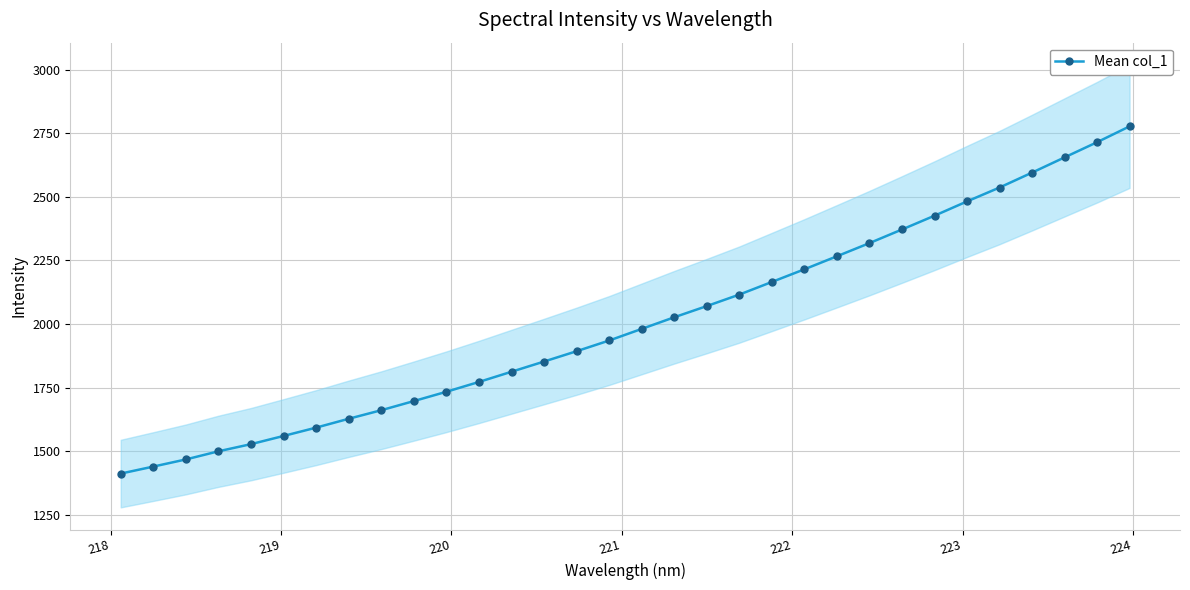

What is the minimum value for Mean col_1?

1411.7